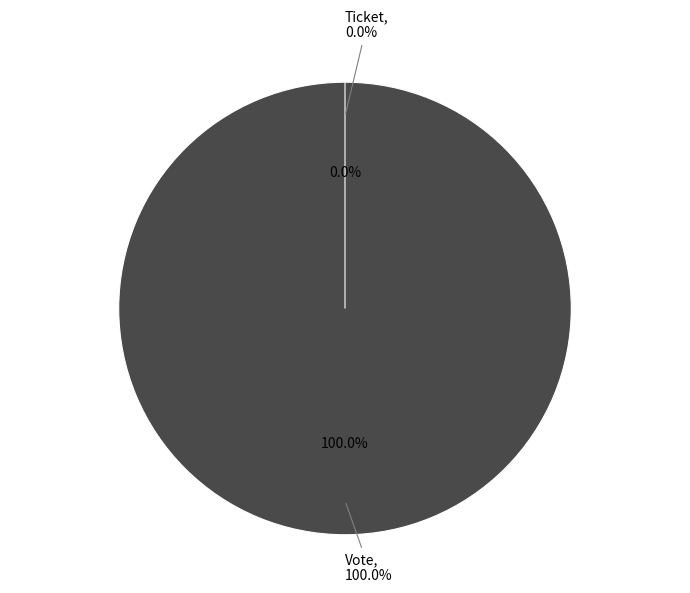

Is it true that Ticket is 0% of the pie?

True